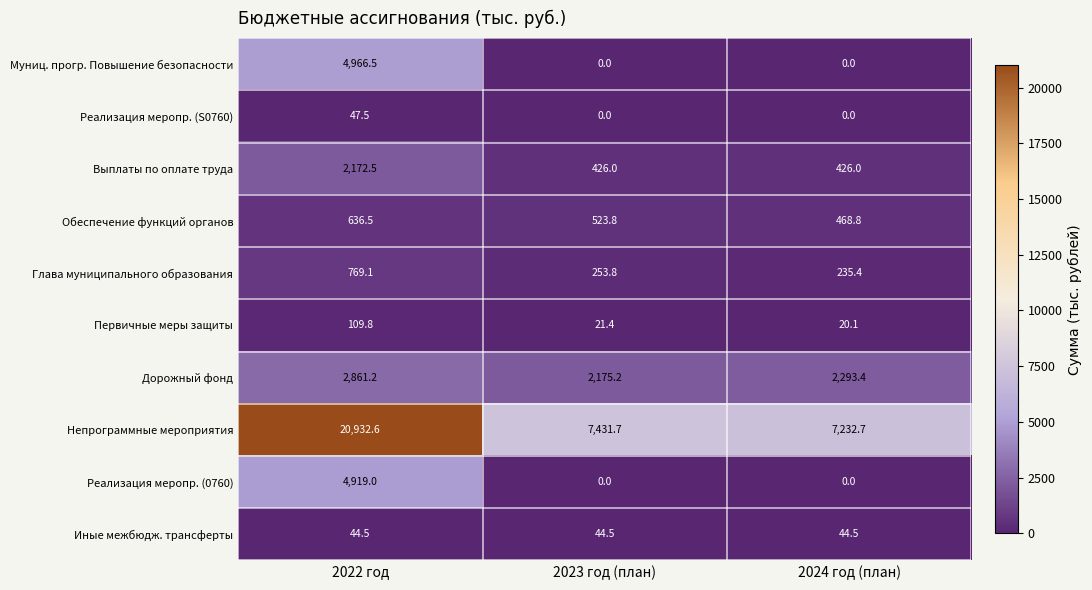

Between 2023 год (план) and 2024 год (план), which series saw the biggest shift?

Непрограммные мероприятия